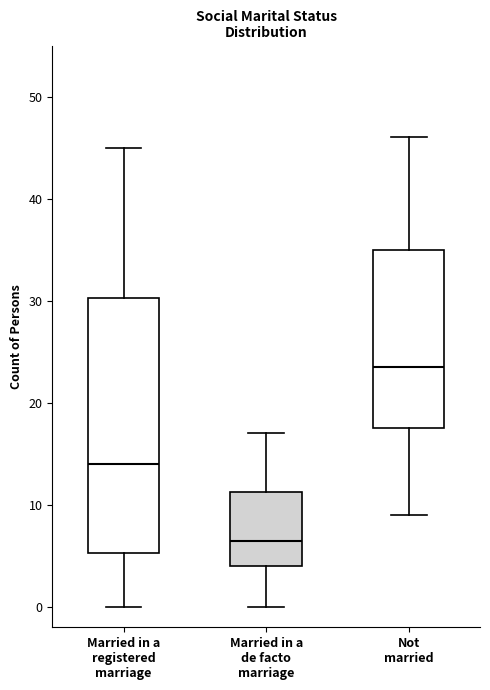

Reading left to right, read every box against the y-axis: the position of its median line, the range the box covers, and the ends of its whiskers. The values are not printed on the chart, so give them approximately, as read against the axis.

Married in a registered marriage: median 14, box 5 to 30, whiskers 0 to 45
Married in a de facto marriage: median 7, box 4 to 11, whiskers 0 to 17
Not married: median 24, box 18 to 35, whiskers 9 to 46